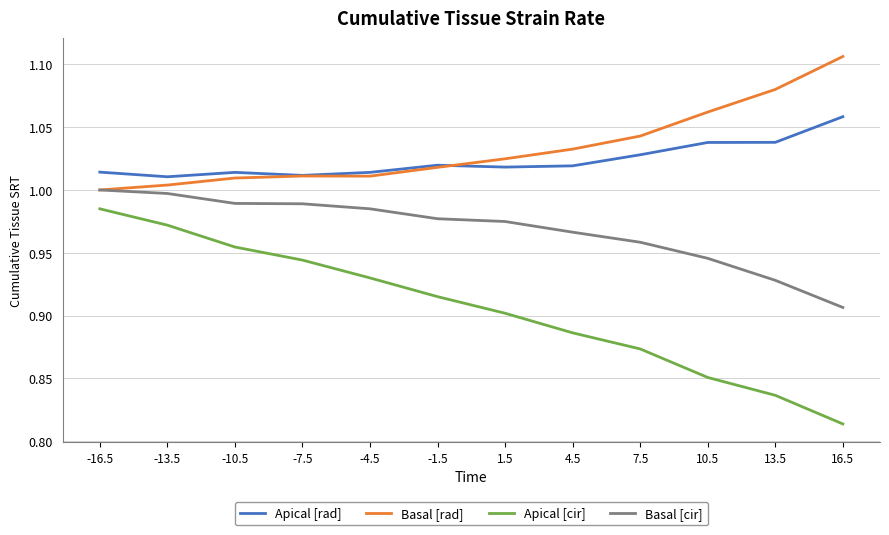

What position from the left is -16.5?

1